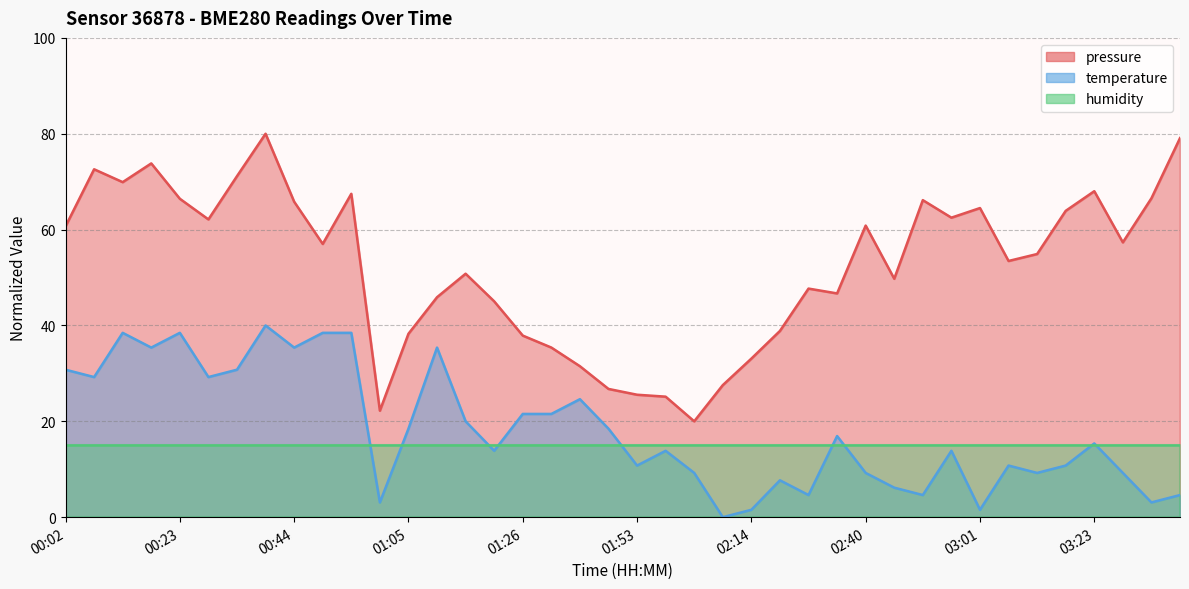

How many distinct data groups are displayed?

3